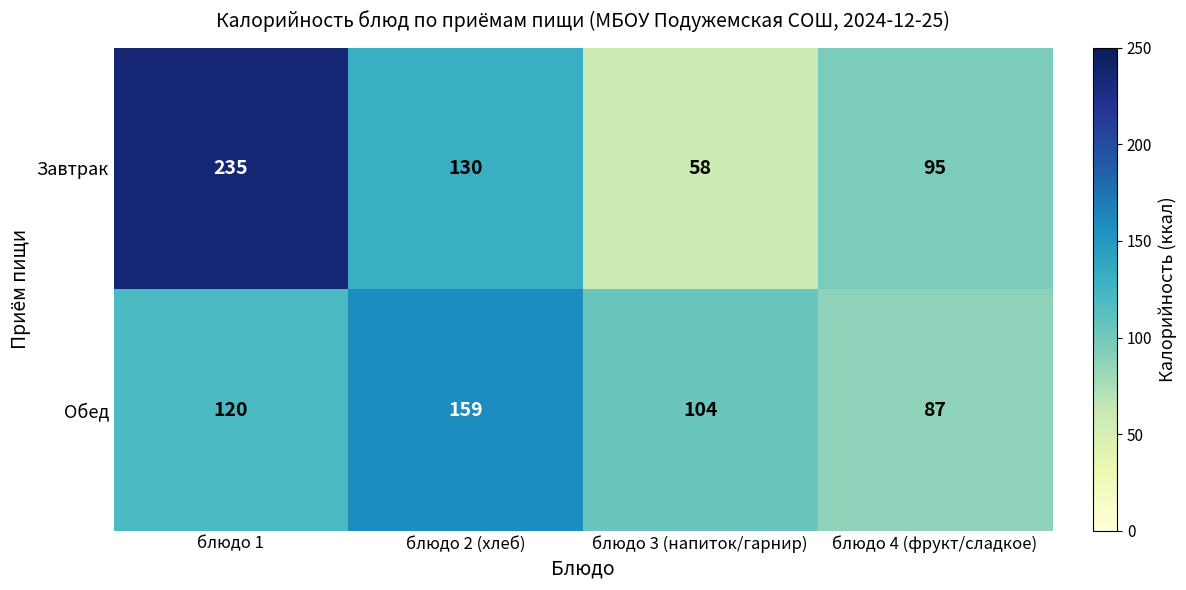

Which series has the largest range (max minus min)?

Завтрак